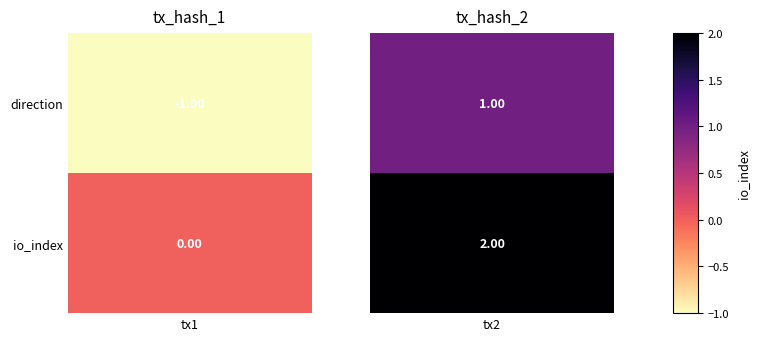

True or false: 623bf7f05bc4f43c4de630bf296d49c8fdf0b0d has a value of 3 at 1.

False